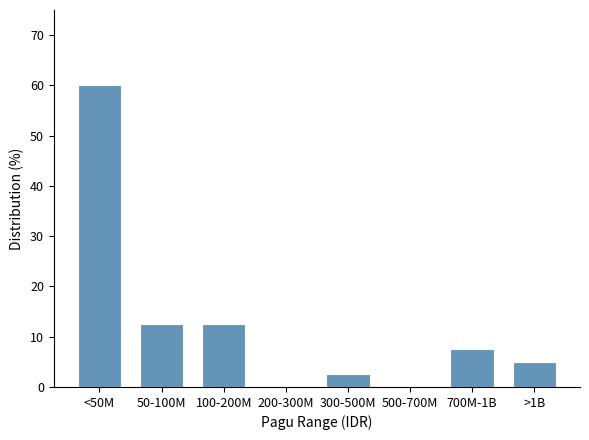

Reading left to right, list all the values displayed in this chart.

<50M=60.0	50-100M=12.5	100-200M=12.5	200-300M=0.0	300-500M=2.5	500-700M=0.0	700M-1B=7.5	>1B=5.0